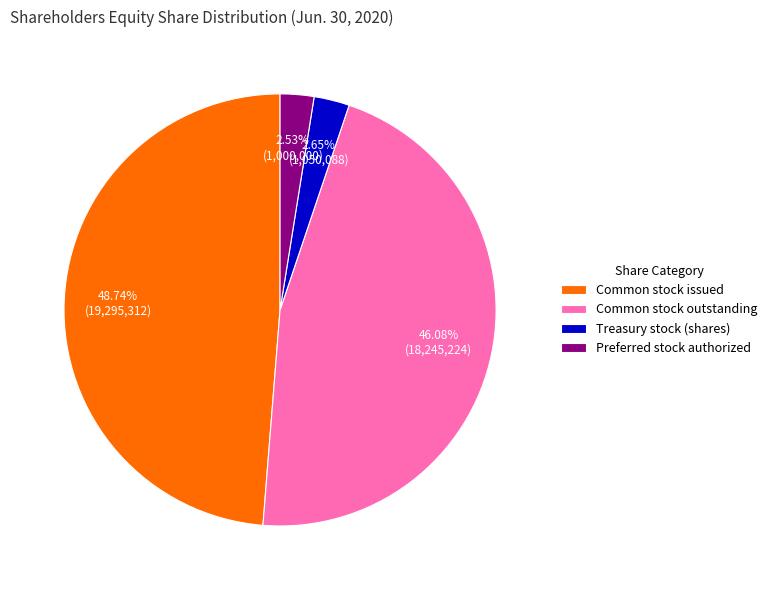

Count the number of slices in the pie.

4